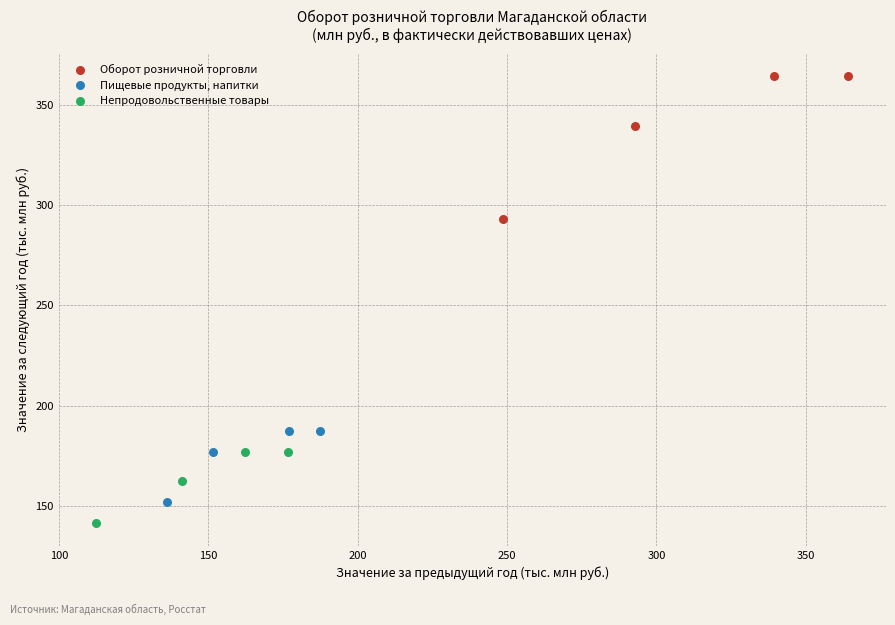

What are all the series names shown in the legend?

Оборот розничной торговли, Пищевые продукты, напитки, Непродовольственные товары